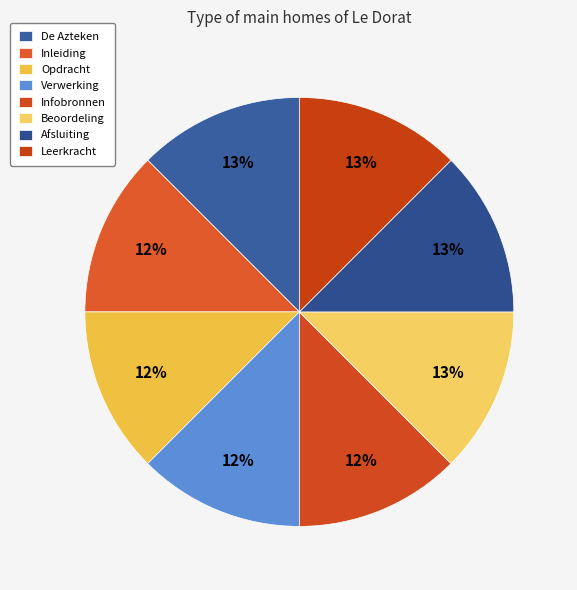

Count the number of slices in the pie.

8